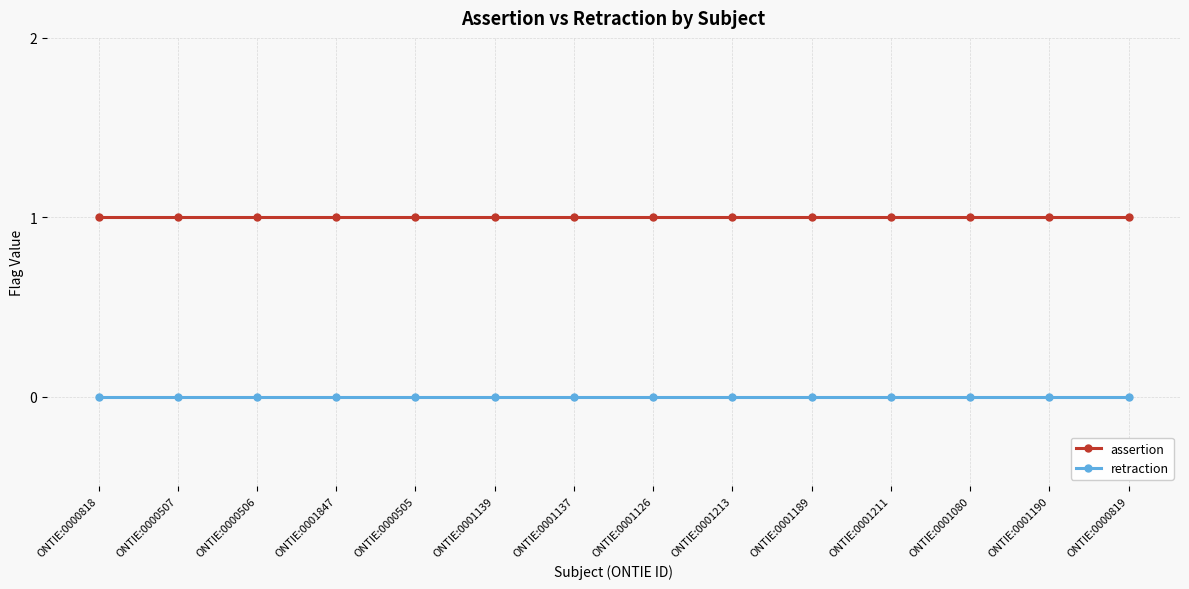

List the series in order of their peak value, lowest first.

retraction, assertion